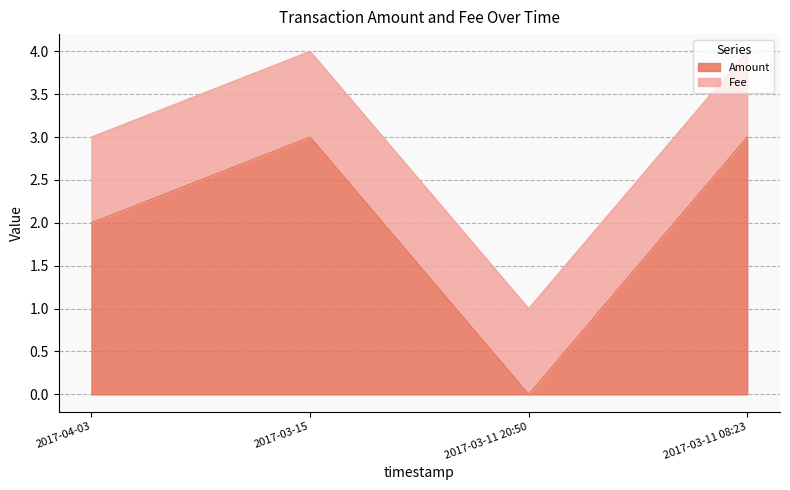

Reading left to right, extract all data points from this chart.

2	3	0	3